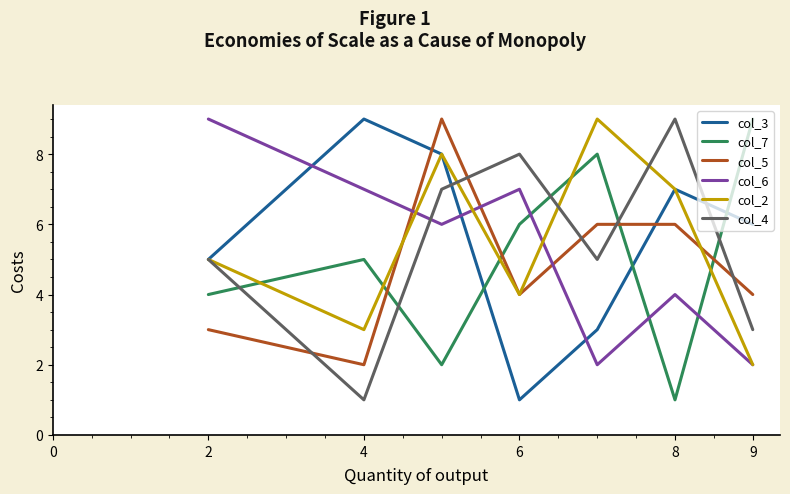

Reading left to right, what are all the values shown in this chart?

col_3: 5	9	8	1	3	7	6
col_7: 4	5	2	6	8	1	9
col_5: 3	2	9	4	6	6	4
col_6: 9	7	6	7	2	4	2
col_2: 5	3	8	4	9	7	2
col_4: 5	1	7	8	5	9	3